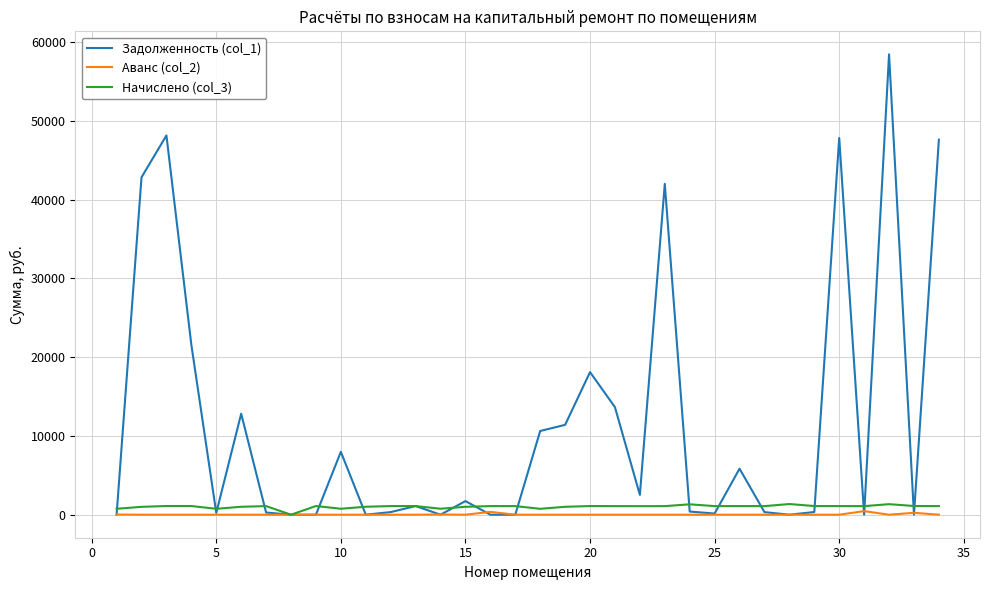

Which series has the largest total across all categories?

Задолженность (col_1)